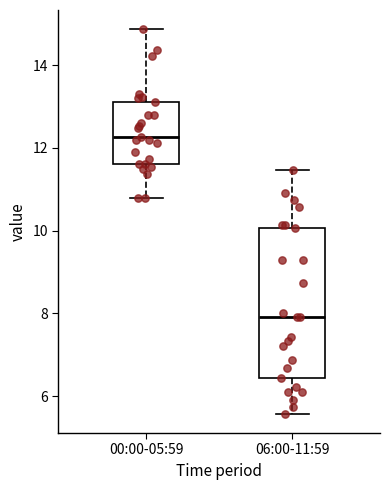

Which box has the highest median line?

00:00-05:59